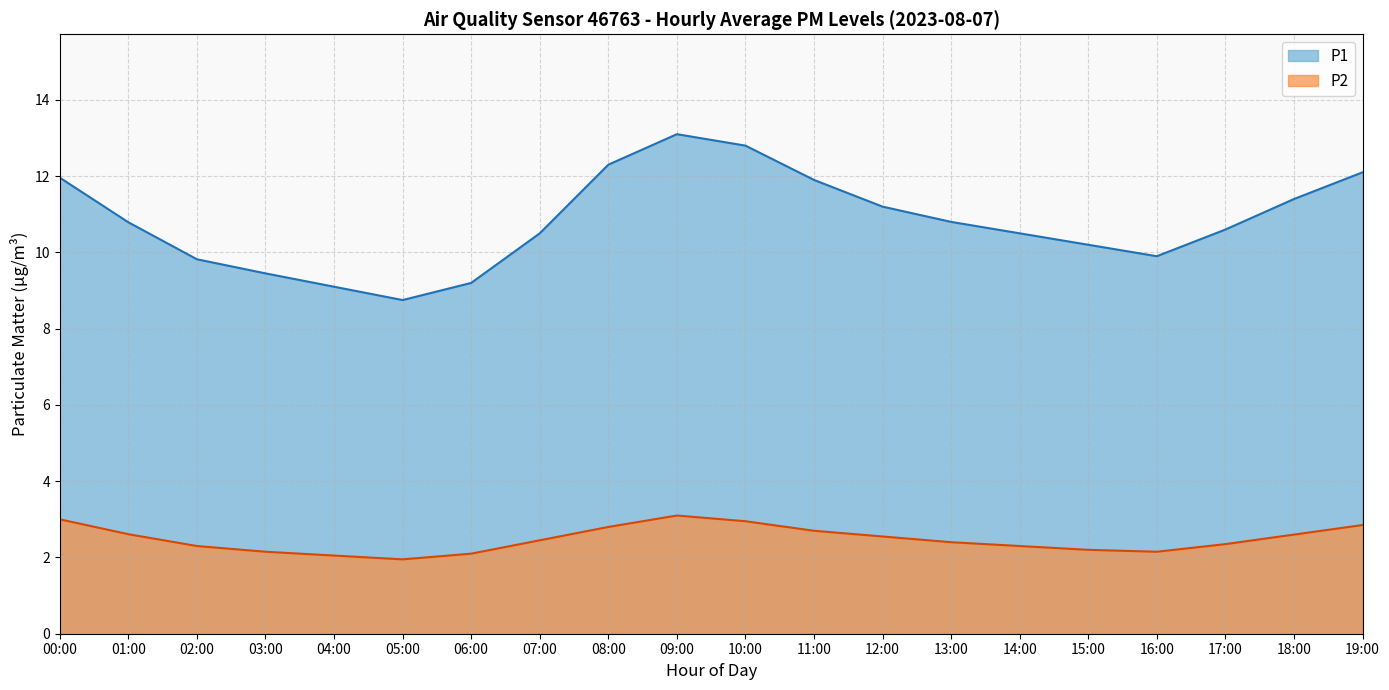

Reading left to right, list all the values displayed in this chart.

P1: 00:00=12.0	01:00=10.8	02:00=9.8	03:00=9.4	04:00=9.1	05:00=8.8	06:00=9.2	07:00=10.5	08:00=12.3	09:00=13.1	10:00=12.8	11:00=11.9	12:00=11.2	13:00=10.8	14:00=10.5	15:00=10.2	16:00=9.9	17:00=10.6	18:00=11.4	19:00=12.1
P2: 00:00=3.0	01:00=2.6	02:00=2.3	03:00=2.1	04:00=2.0	05:00=1.9	06:00=2.1	07:00=2.5	08:00=2.8	09:00=3.1	10:00=3.0	11:00=2.7	12:00=2.5	13:00=2.4	14:00=2.3	15:00=2.2	16:00=2.1	17:00=2.4	18:00=2.6	19:00=2.9